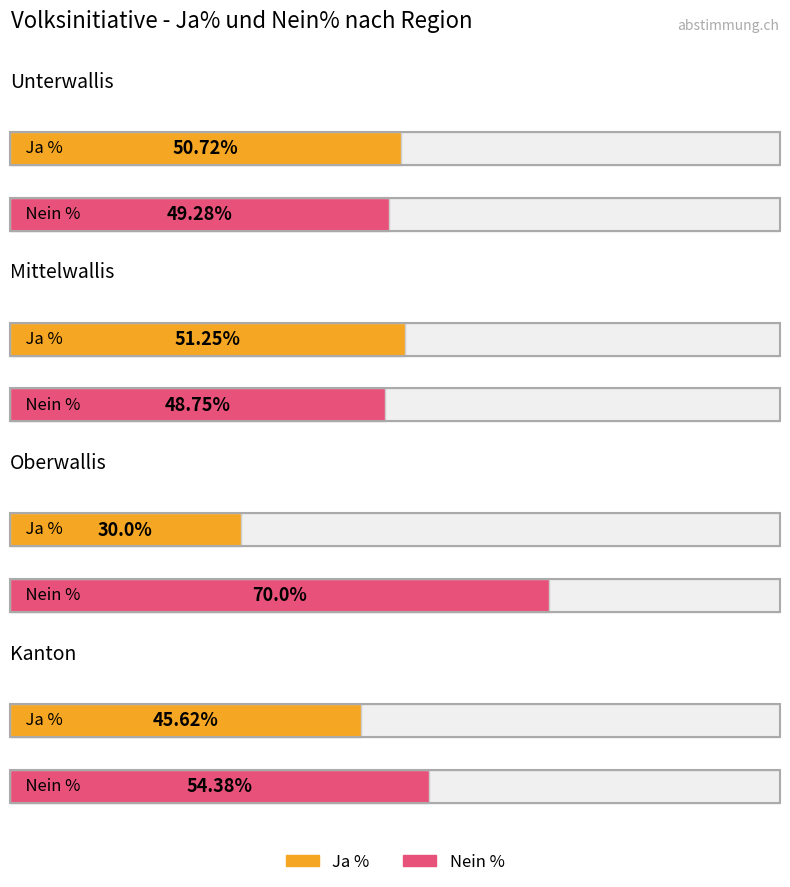

What is the difference between the highest and lowest values at Nein %?

21.2